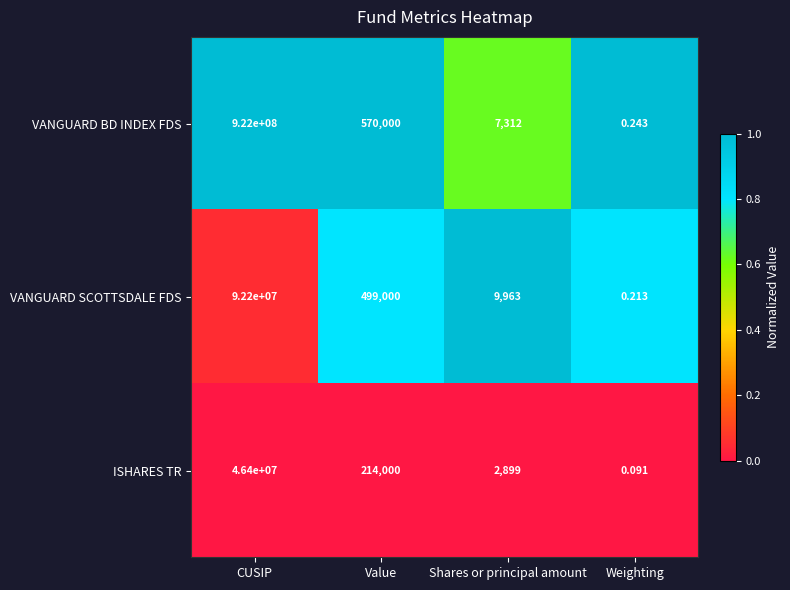

At which label is VANGUARD SCOTTSDALE FDS closest to 46100000?

Value